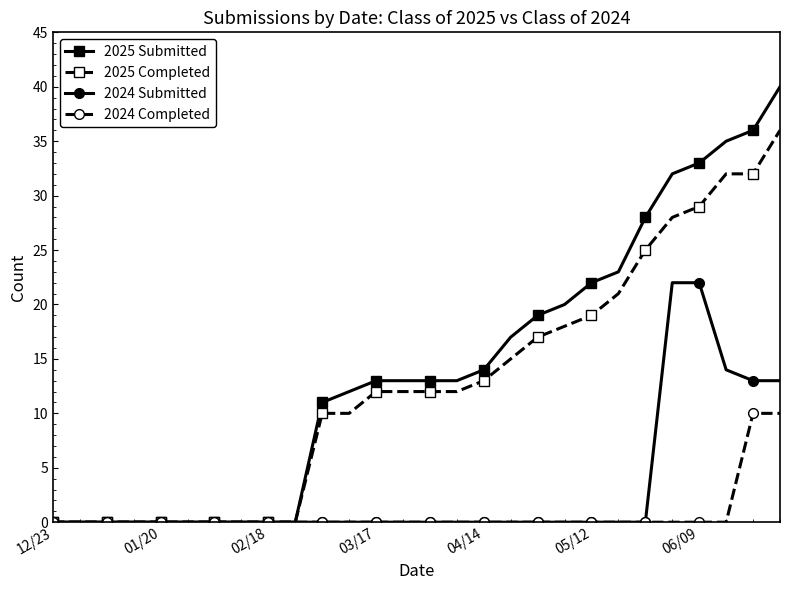

What is the sum of all 2024 Submitted values?

84